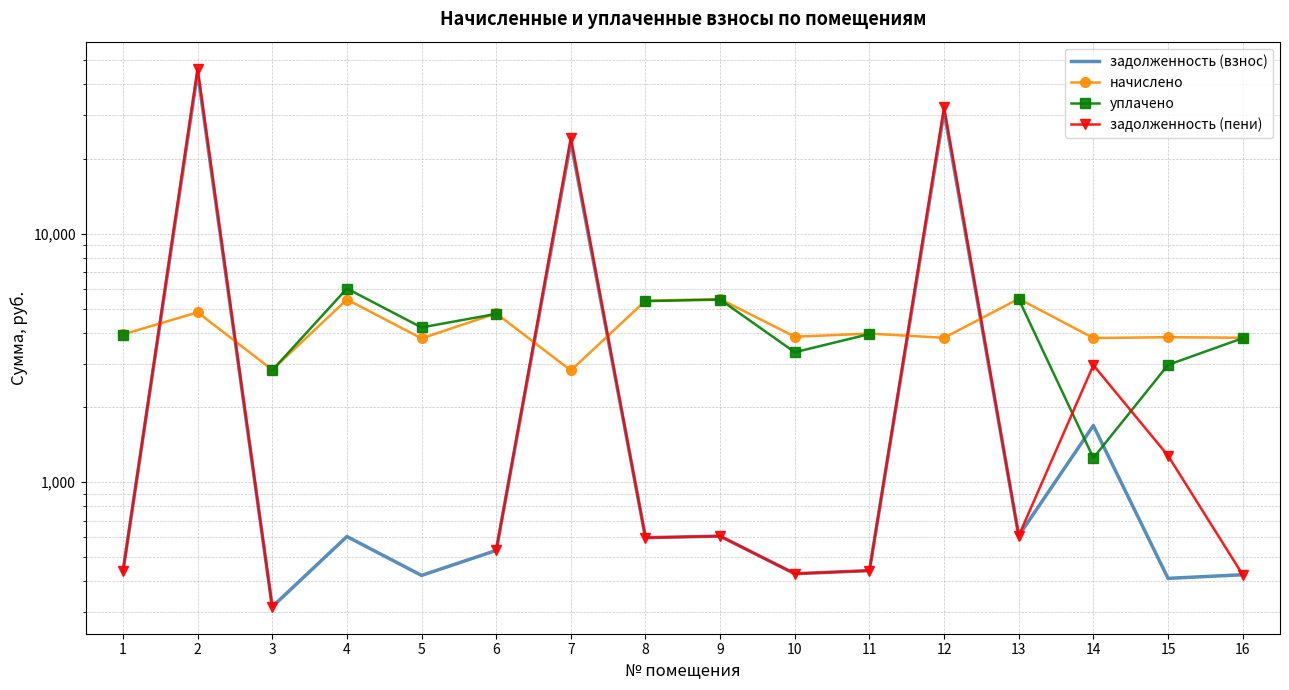

Where is the first local maximum for уплачено?

4